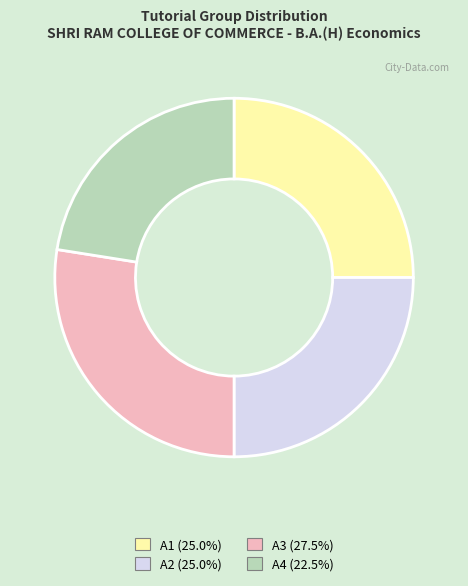

What is the largest slice in the pie chart?

A3